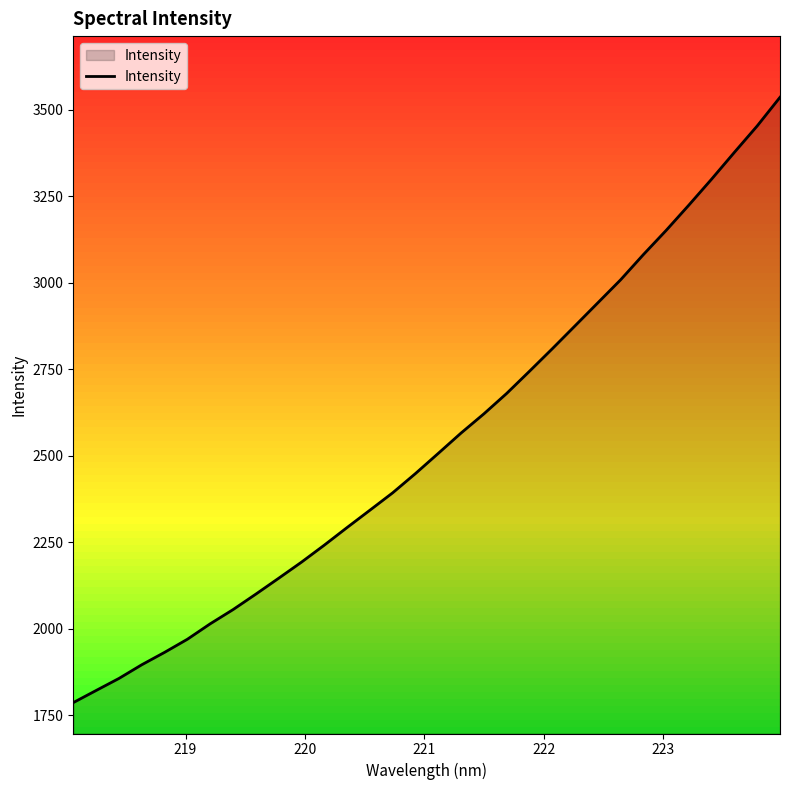

What is the smallest value displayed?

1786.6